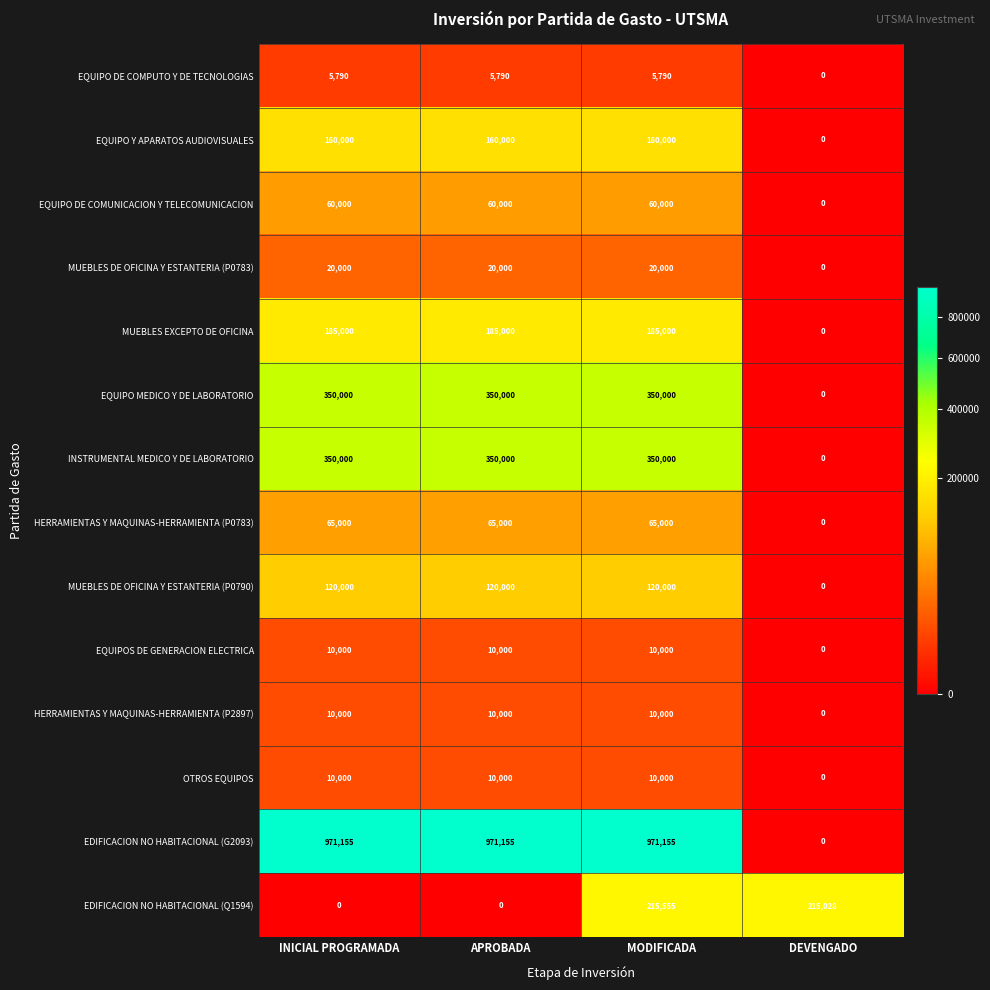

Is it true that EQUIPO DE COMUNICACION Y TELECOMUNICACION equals -26354 at DEVENGADO?

False